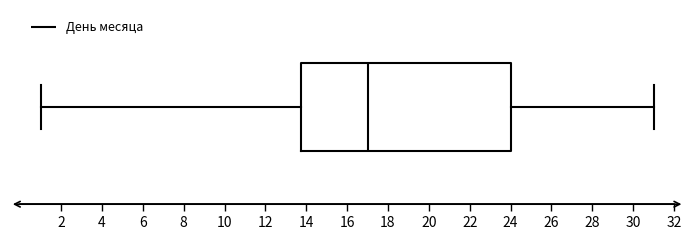

Where does the median line of the box sit on the x-axis? The values are not printed on the chart, so give them approximately, as read against the axis.

17.0